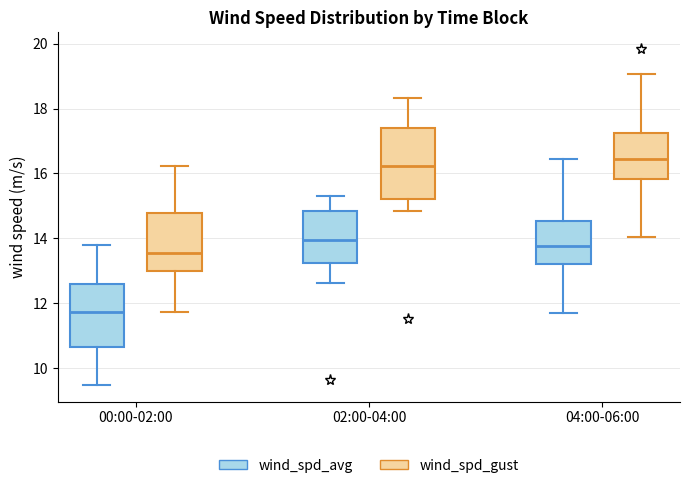

Where does the median line of the box for 00:00-02:00 (wind_spd_gust) sit on the y-axis? The values are not printed on the chart, so give them approximately, as read against the axis.

13.6